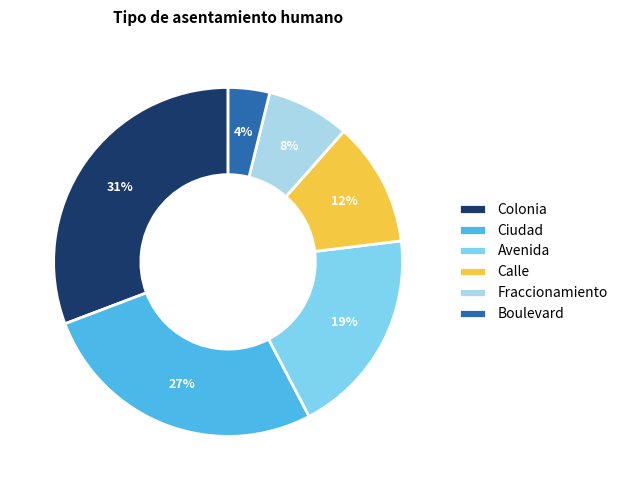

Is the sum of Boulevard and Colonia greater than half?

No